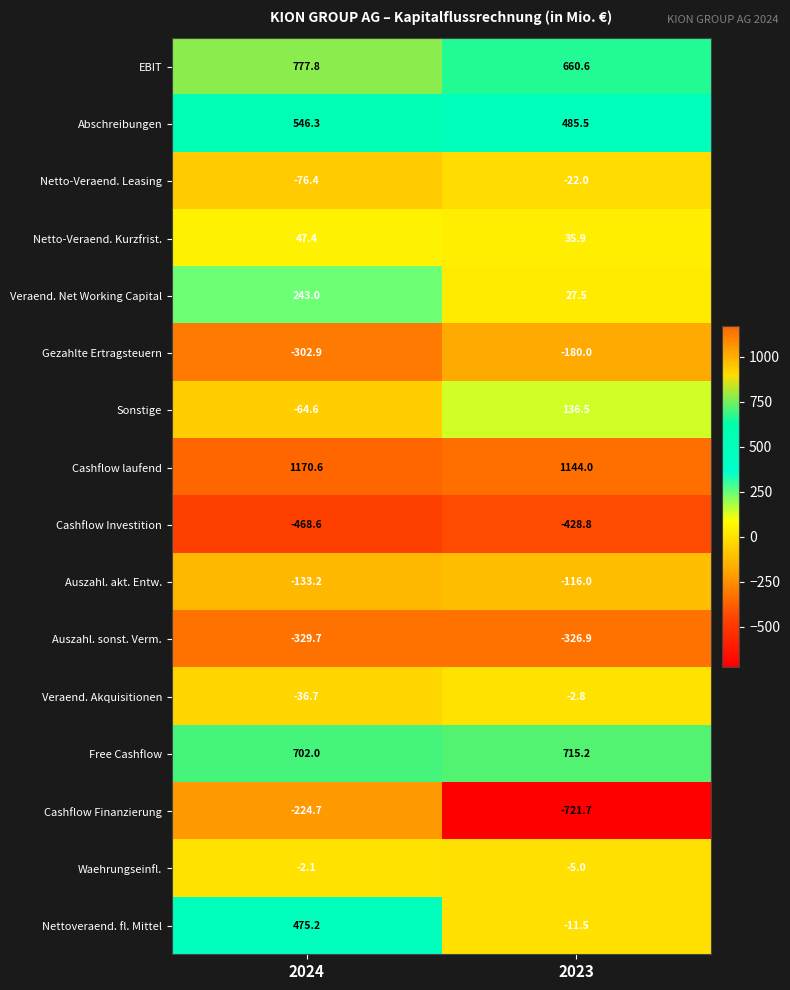

Which series has the largest total across all categories?

Cashflow laufend